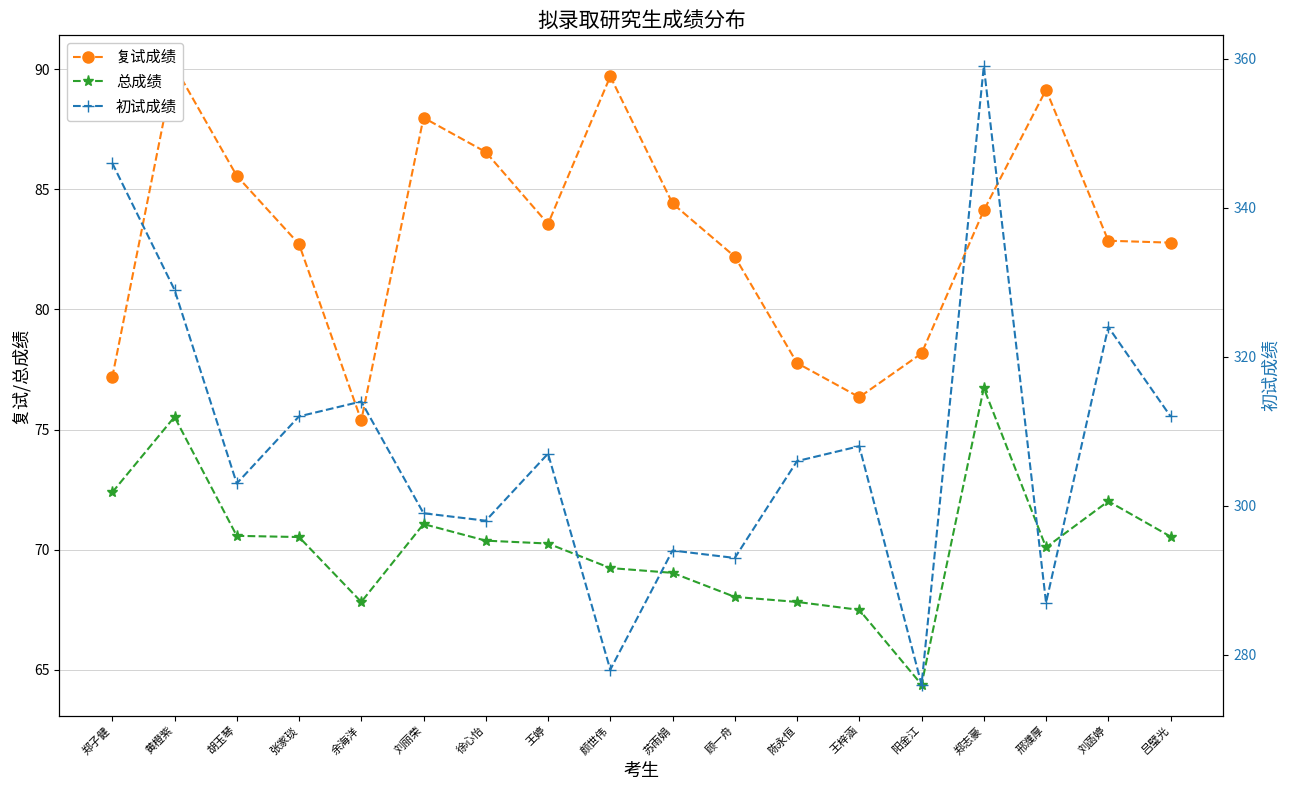

Which has a higher value, 张家琰 or 颜世伟?

颜世伟